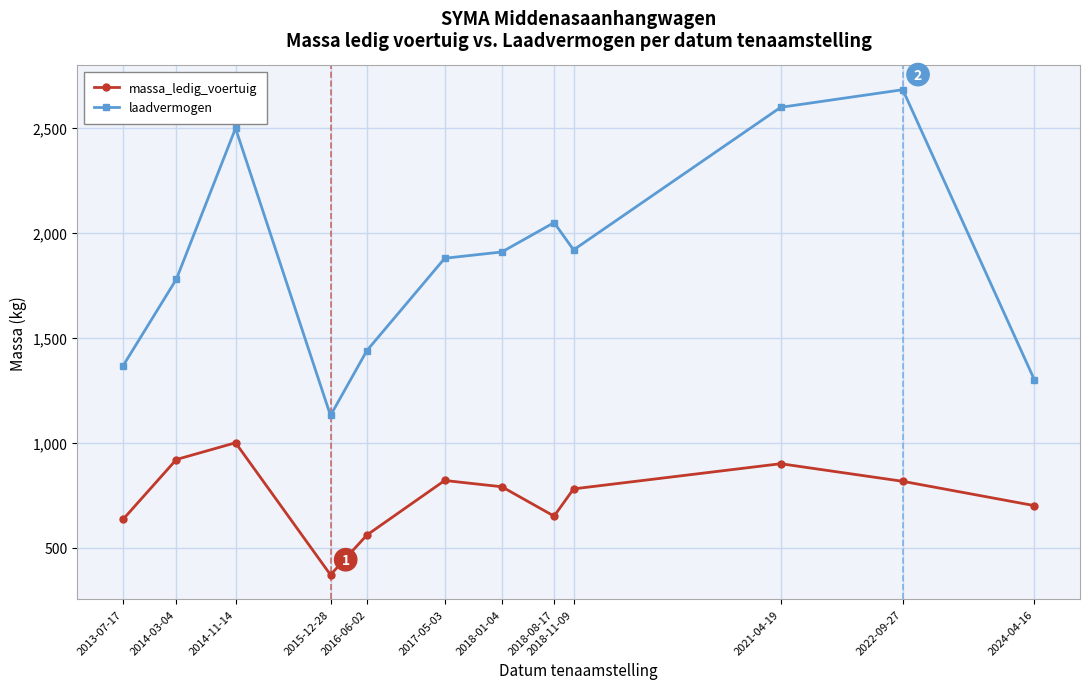

The massa_ledig_voertuig series shows 790 at 2018-01-04. True or false?

True